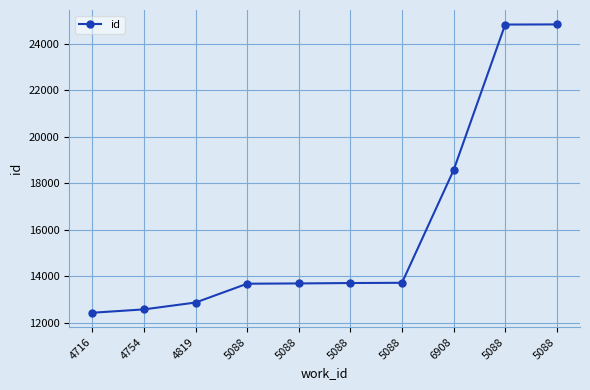

How many series are shown in this chart?

1